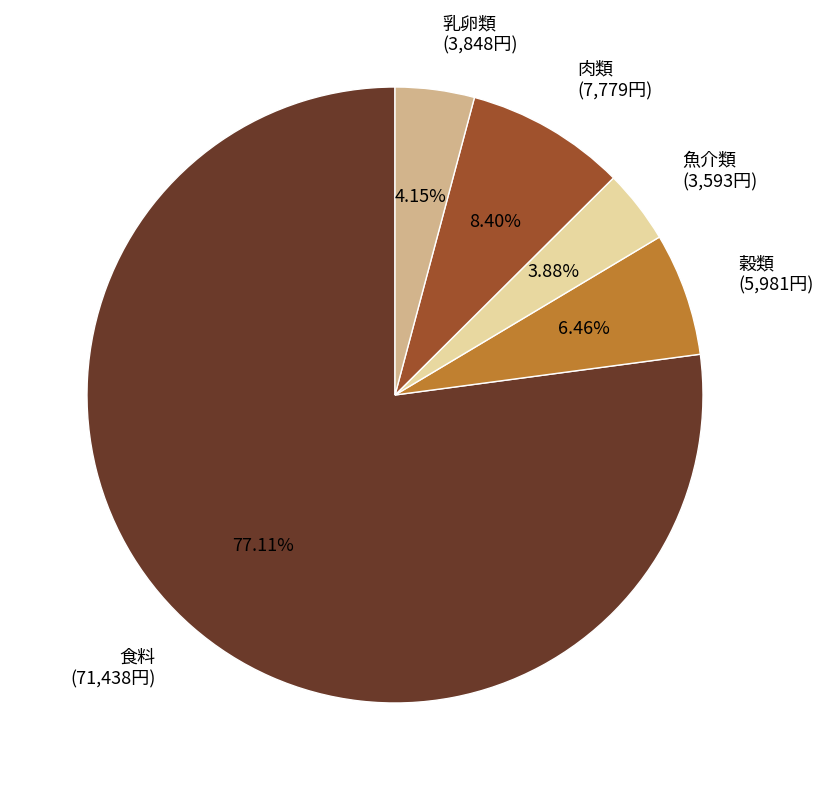

What is the ratio of the value at 食料 to the value at 乳卵類?

18.6